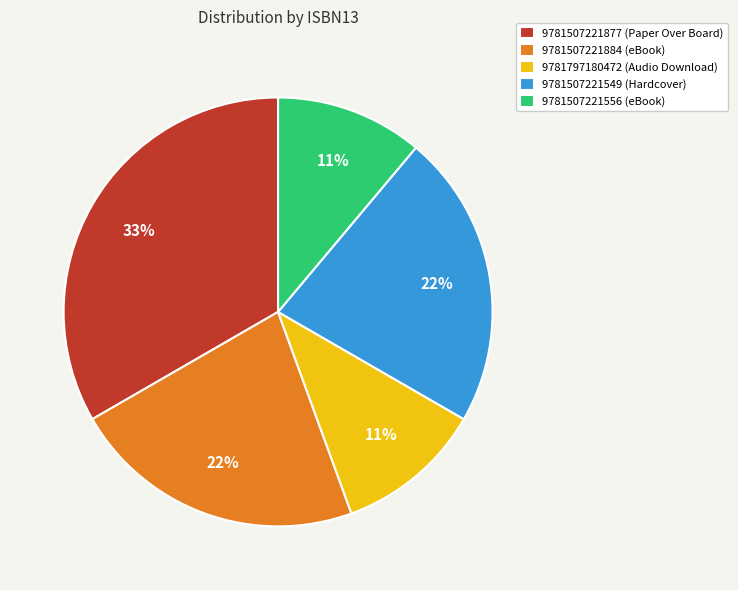

Do 9781507221549 (Hardcover) and 9781797180472 (Audio Download) together represent more than half of the pie?

No